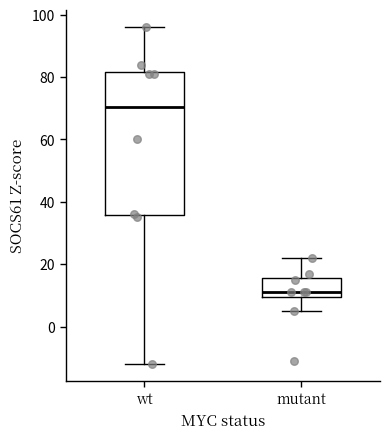

Which box is the tallest, from its lower edge to its upper edge?

wt